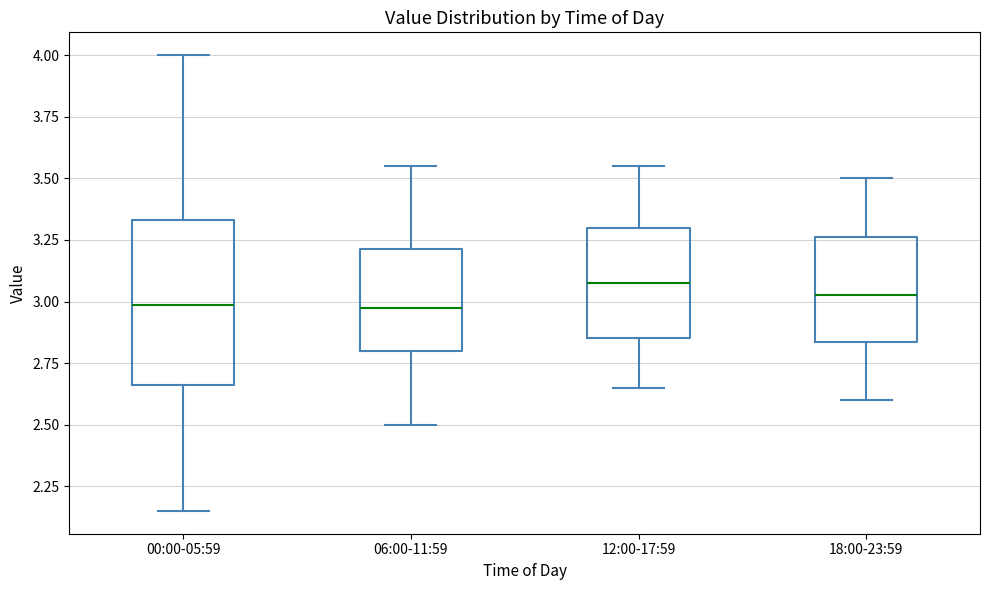

Reading left to right, transcribe this box plot: for each box, give where its median line is, the range the box spans, and where its two whiskers end, as read against the y-axis. The values are not printed on the chart, so give them approximately, as read against the axis.

00:00-05:59: median 3.00, box 2.65 to 3.35, whiskers 2.15 to 4.00
06:00-11:59: median 3.00, box 2.80 to 3.20, whiskers 2.50 to 3.55
12:00-17:59: median 3.10, box 2.85 to 3.30, whiskers 2.65 to 3.55
18:00-23:59: median 3.05, box 2.85 to 3.25, whiskers 2.60 to 3.50